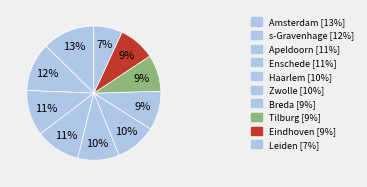

What percentage is the Enschede slice, to the nearest percent?

11%